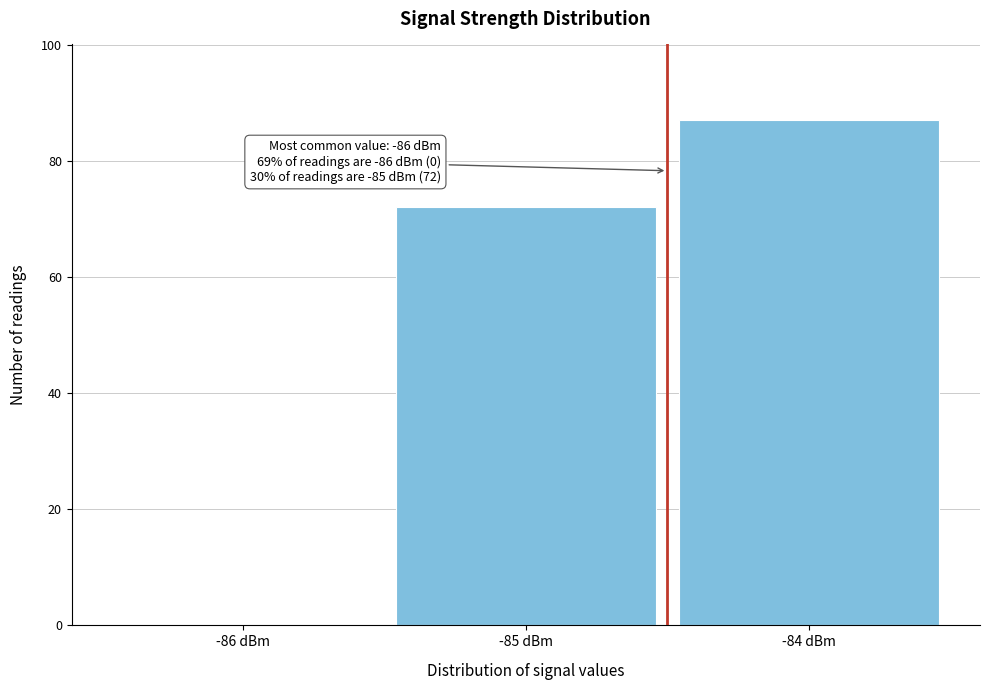

Reading left to right, what are all the values shown in this chart?

-86 dBm=0	-85 dBm=72	-84 dBm=87